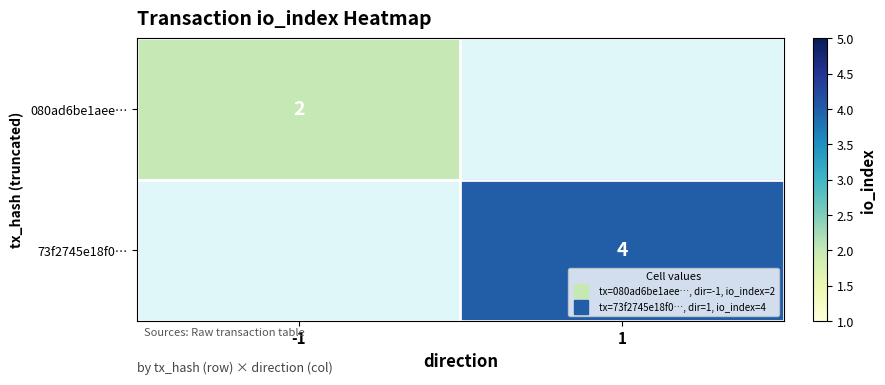

What is the sum of the 080ad6be1aee… values at -1 and 1?

2